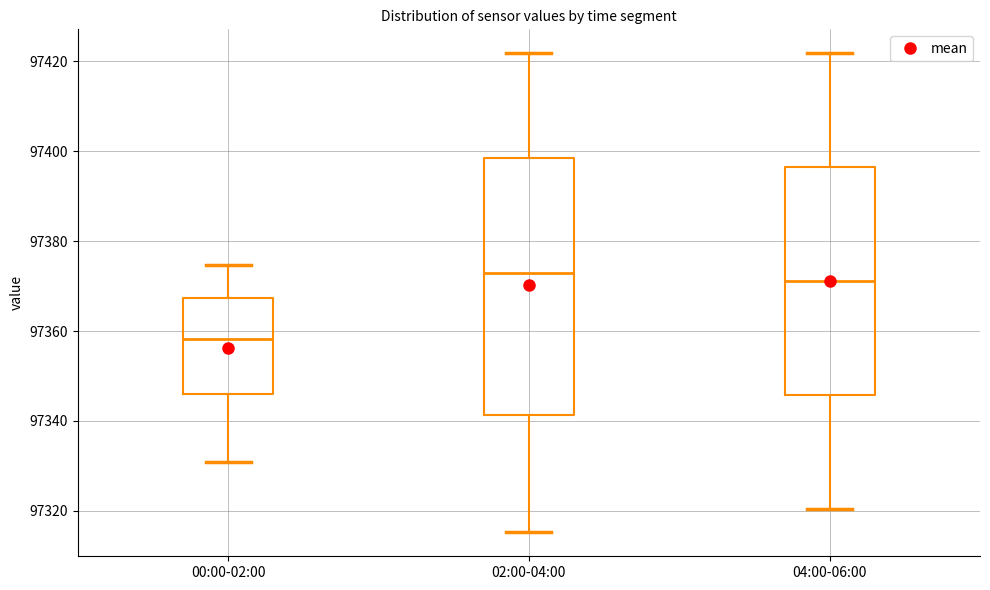

Reading left to right, transcribe this box plot: for each box, give where its median line is, the range the box spans, and where its two whiskers end, as read against the y-axis. The values are not printed on the chart, so give them approximately, as read against the axis.

00:00-02:00: median 97358, box 97346 to 97368, whiskers 97330 to 97374
02:00-04:00: median 97374, box 97342 to 97398, whiskers 97316 to 97422
04:00-06:00: median 97372, box 97346 to 97396, whiskers 97320 to 97422